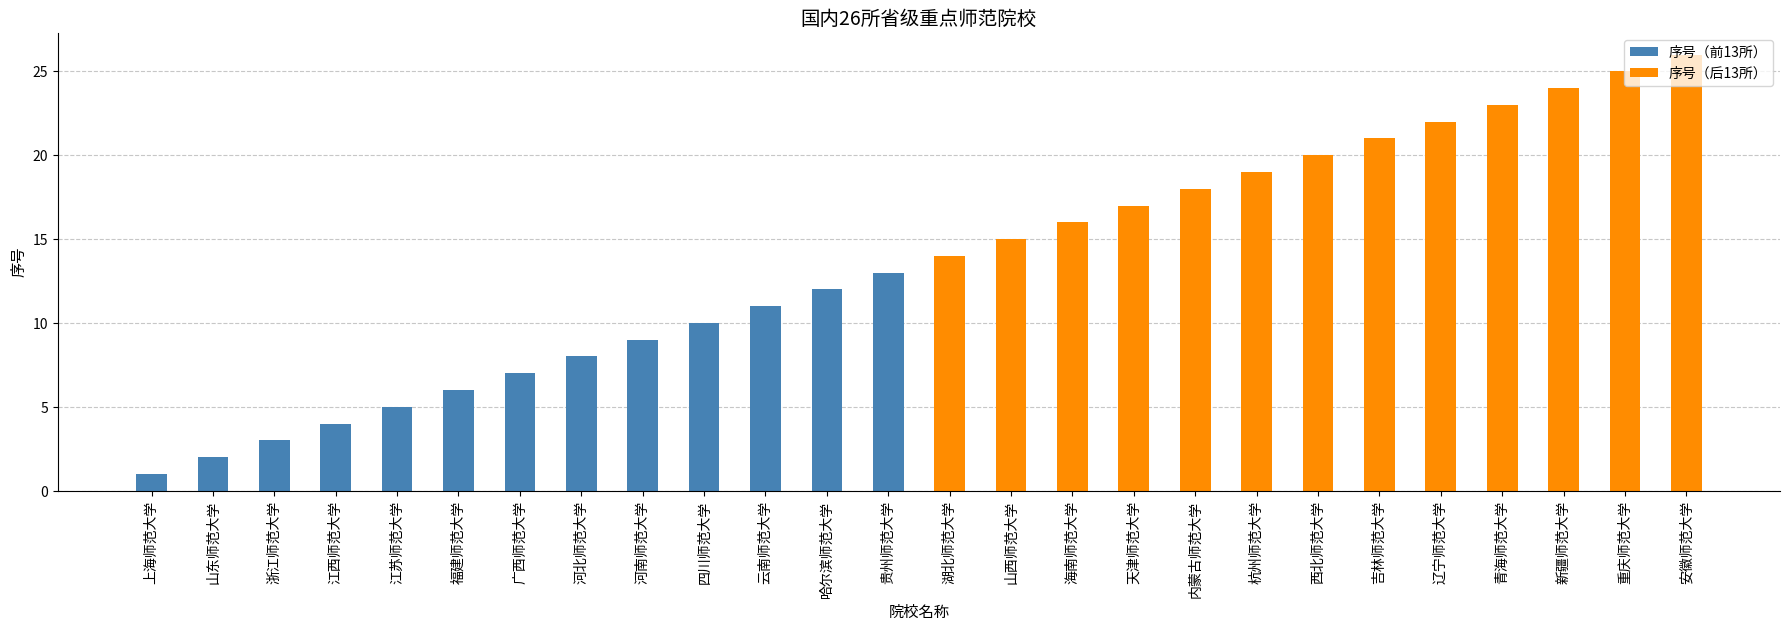

How many distinct data groups are displayed?

2